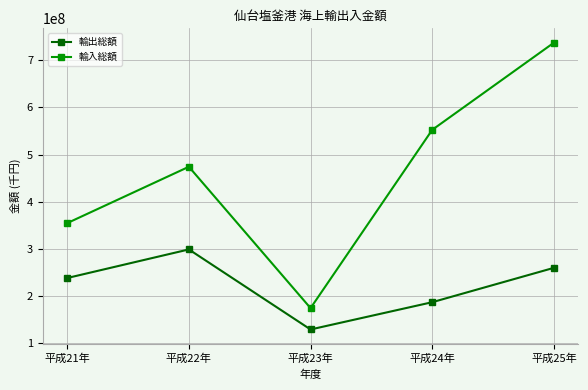

The 輸出総額 series shows 484634515 at 平成22年. True or false?

False